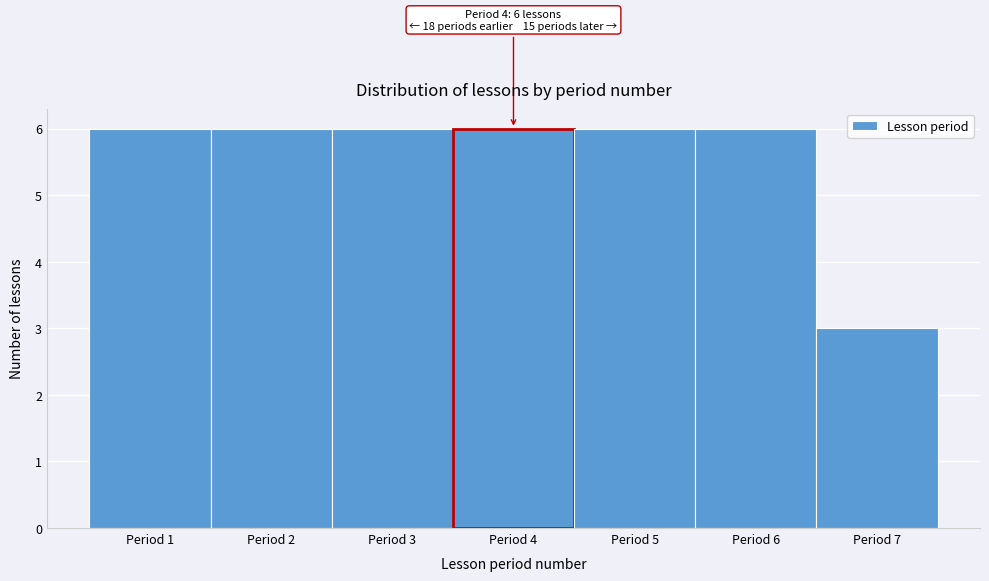

Reading right to left, transcribe all the data shown in this chart.

Period 7=3	Period 6=6	Period 5=6	Period 4=6	Period 3=6	Period 2=6	Period 1=6